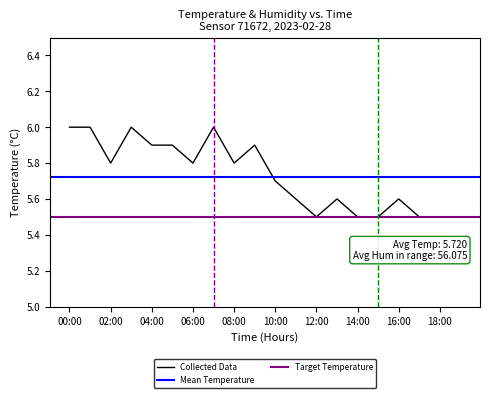

What is the sum of all values?

114.6